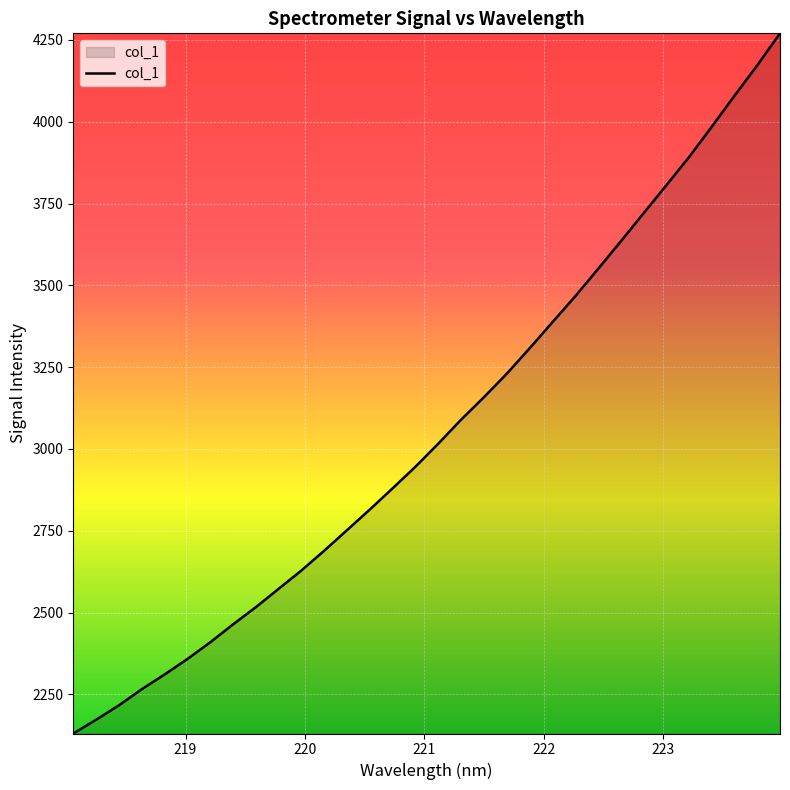

What is the smallest value displayed?

2130.3